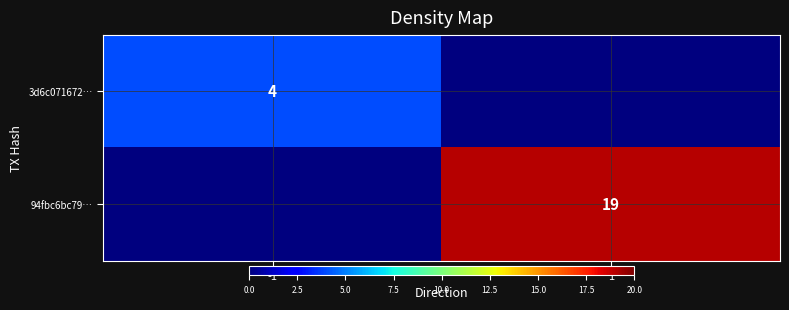

Is the value of 94fbc6bc79… at 1 greater than the value of 3d6c071672… at 1?

Yes